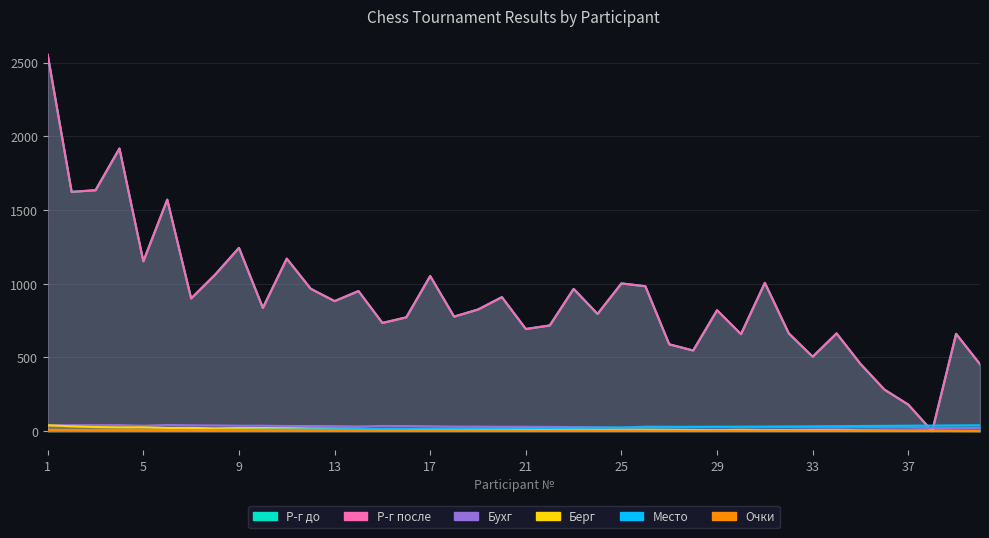

Between 28 and 2, which is larger?

28